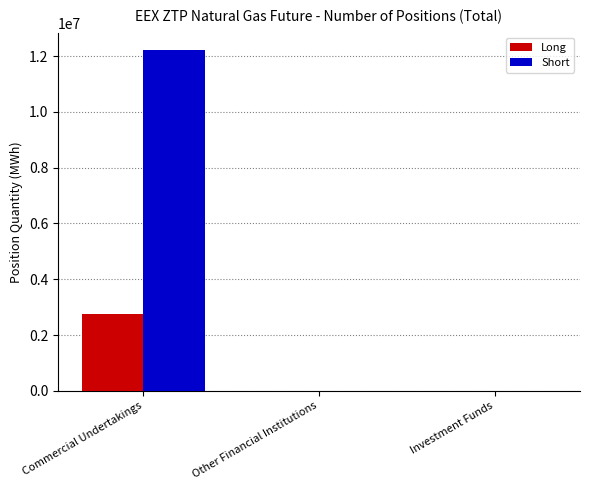

What is the sum of all Short values?

12228100